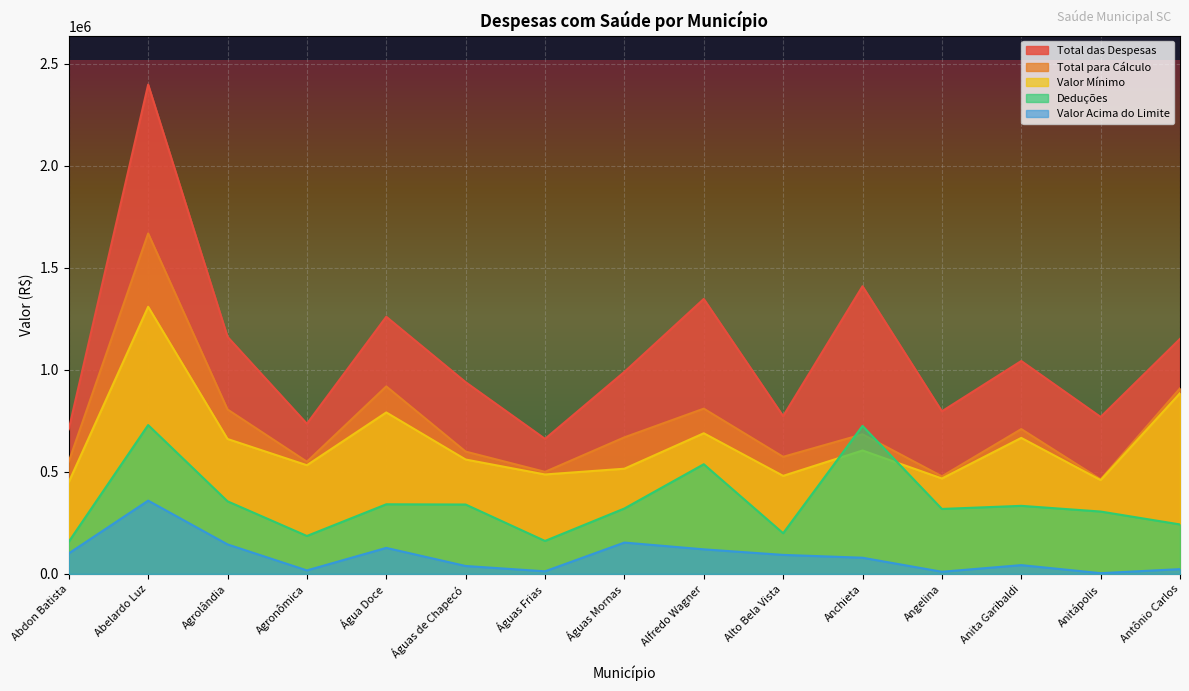

Where does the Total das Despesas series first go above 989646?

Abelardo Luz